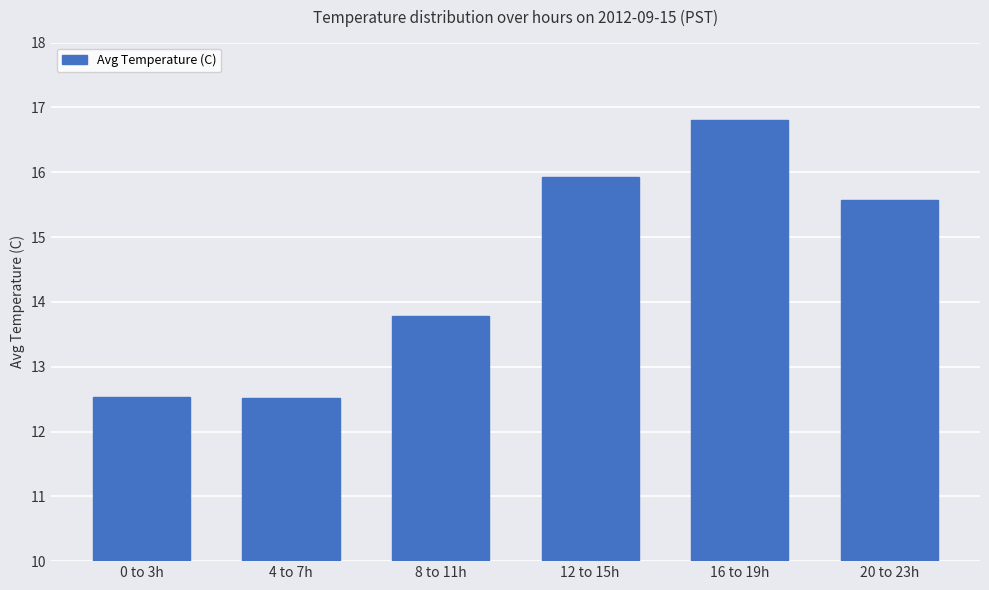

Reading left to right, what are all the values shown in this chart?

0 to 3h=12.5	4 to 7h=12.5	8 to 11h=13.8	12 to 15h=15.9	16 to 19h=16.8	20 to 23h=15.6